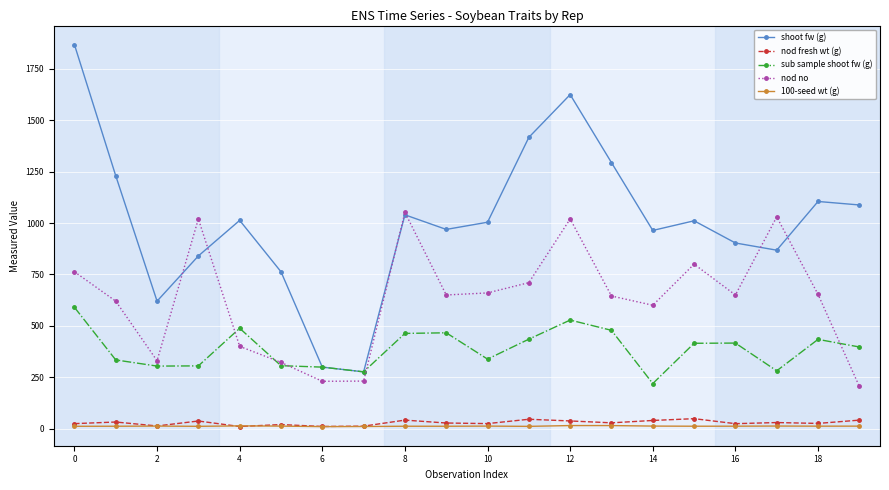

What is the minimum value for sub sample shoot fw (g)?

219.0